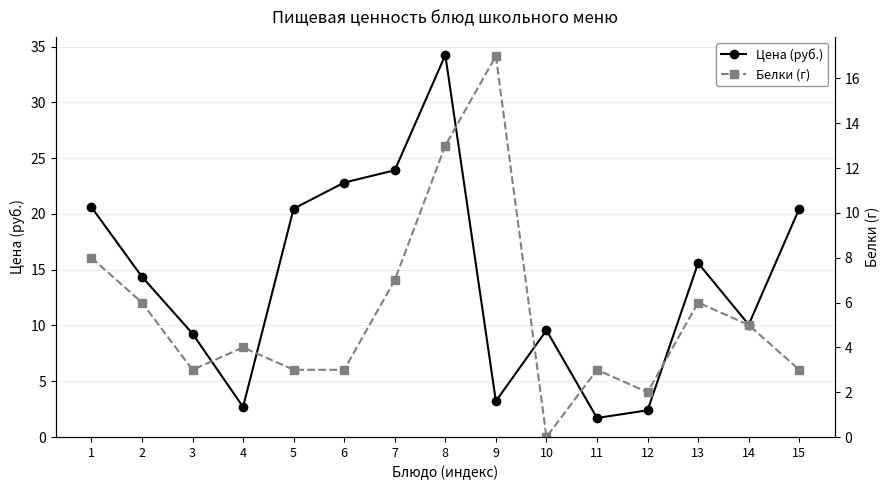

At which category does the chart reach its minimum across all series?

10